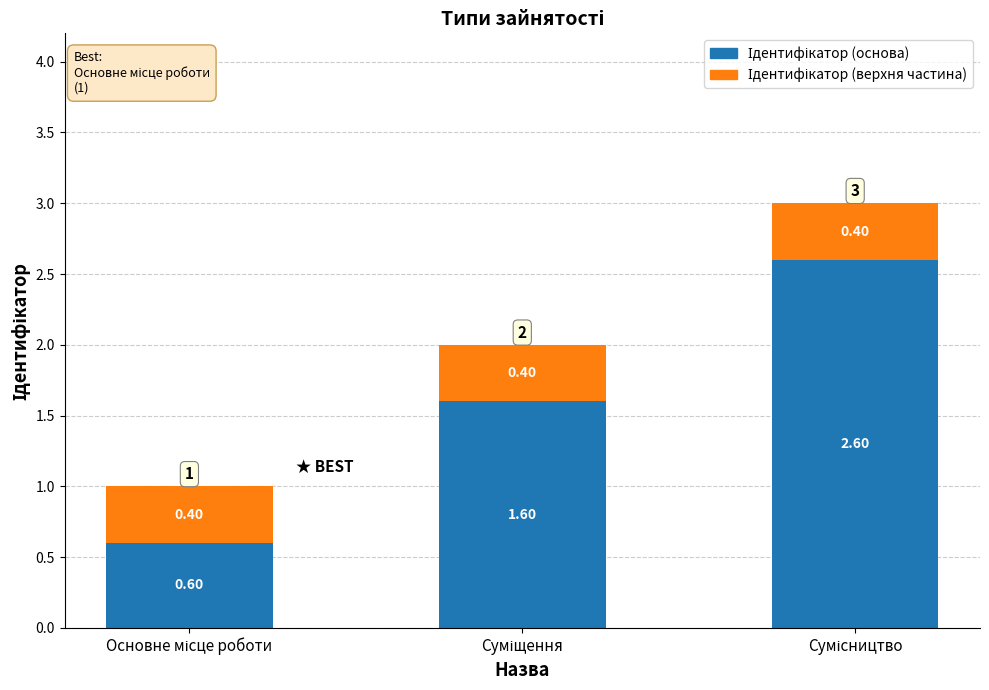

List the labels in order of Ідентифікатор (основа) value, largest first.

Сумісництво, Суміщення, Основне місце роботи